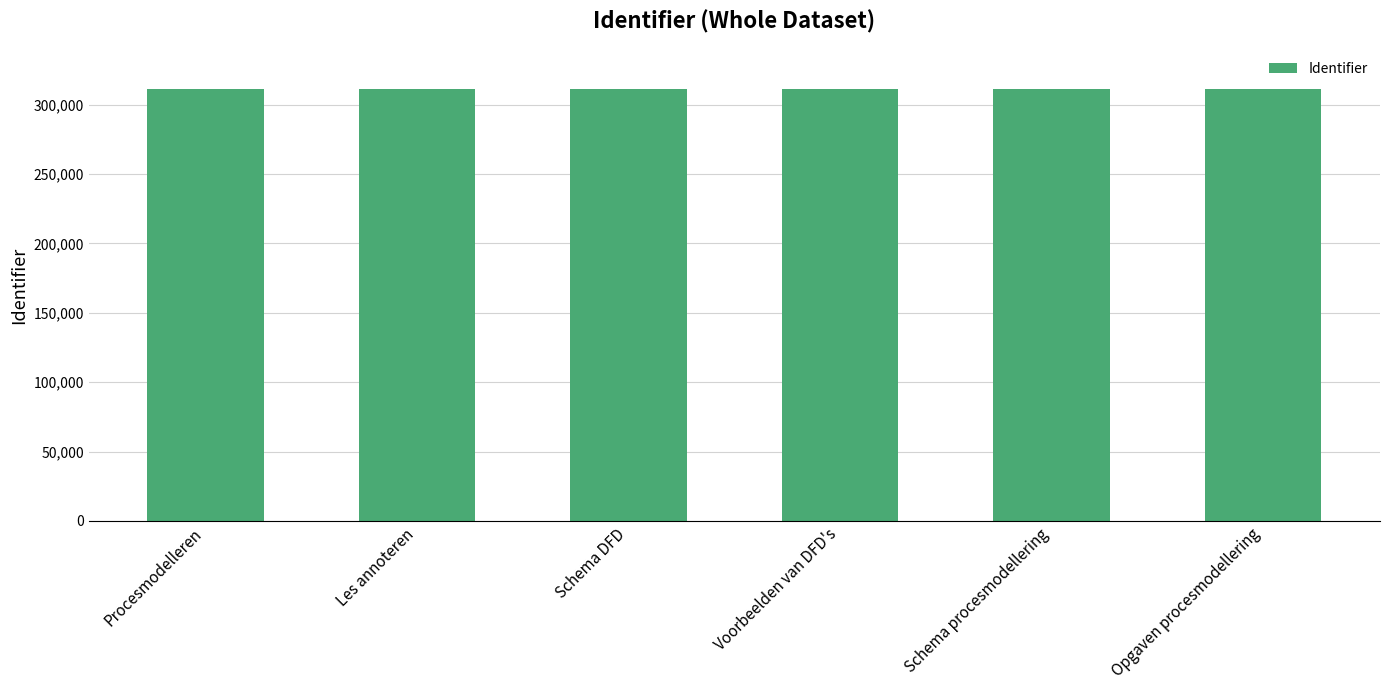

What is the label of the 5th bar from the left?

Schema procesmodellering